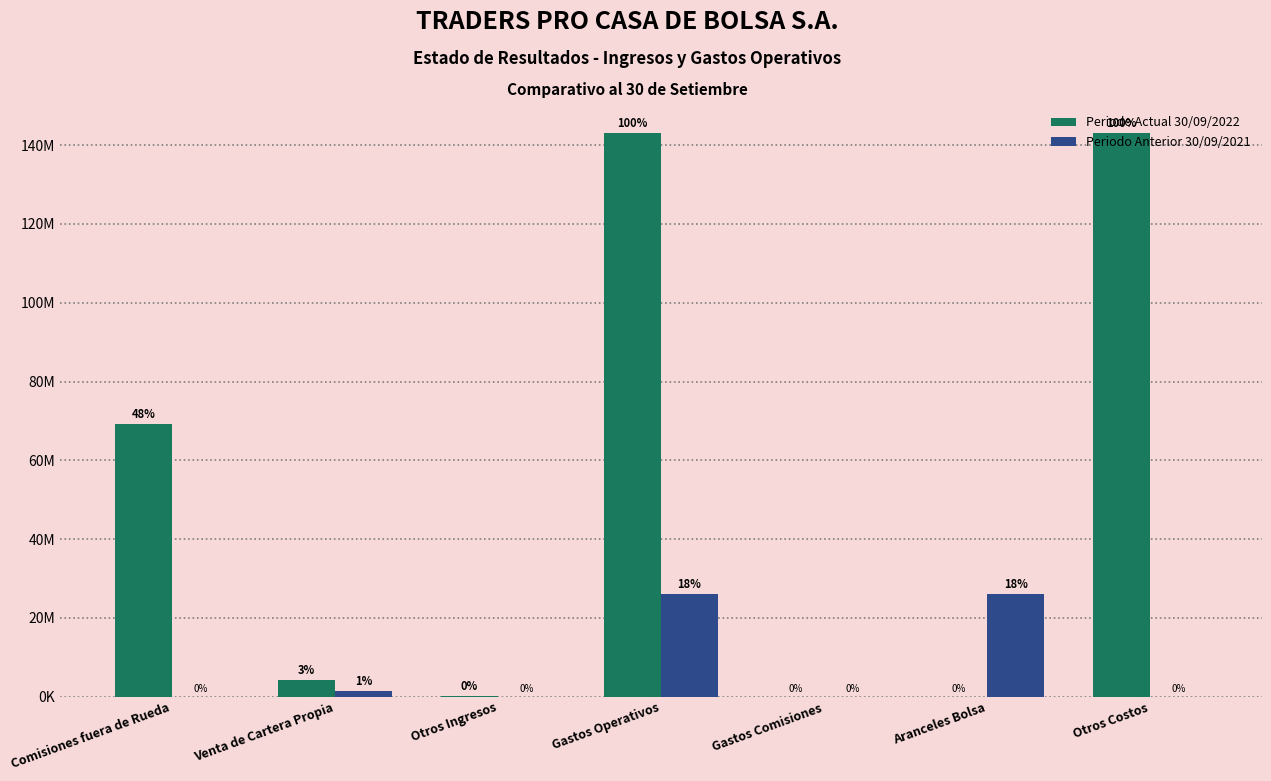

What is the sum of all Periodo Actual 30/09/2022 values?

359842892